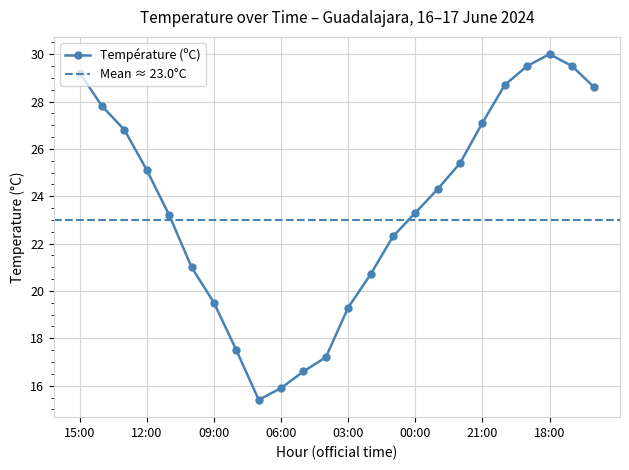

What is the label of the 20th point from the right?

11:00